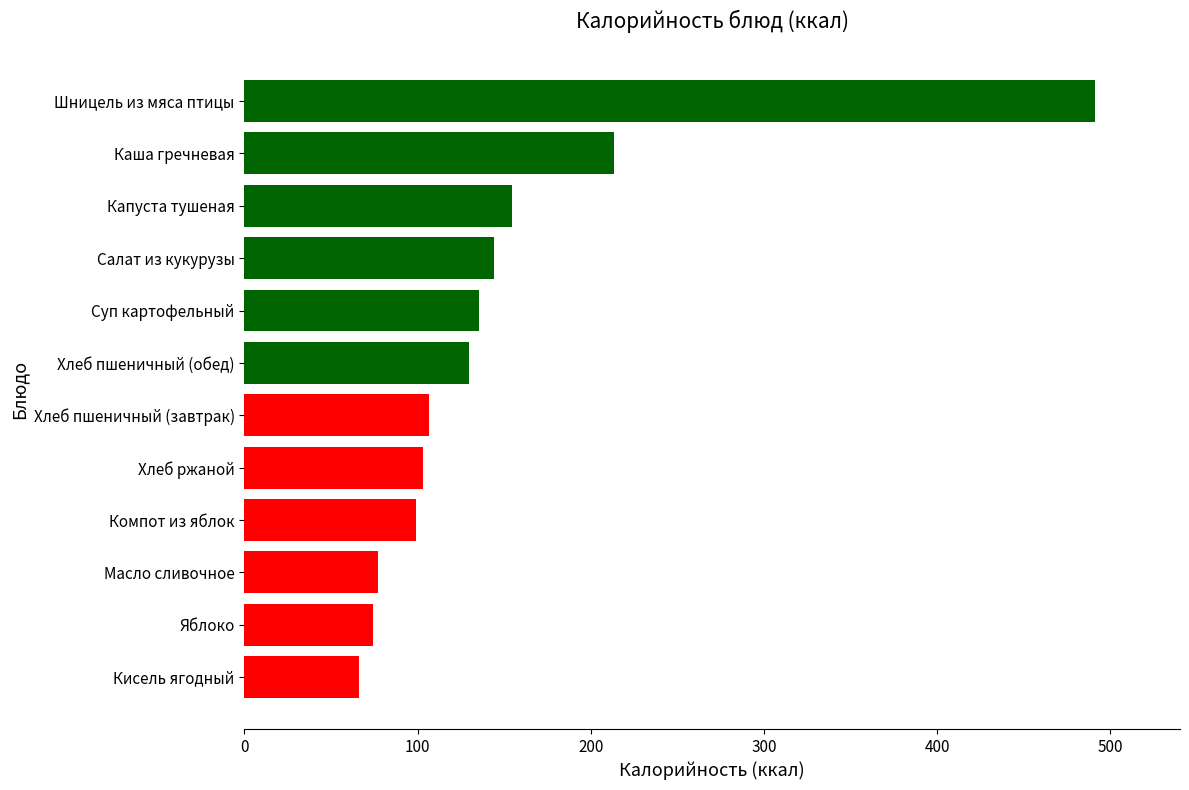

What is the sum of all values?

1793.8